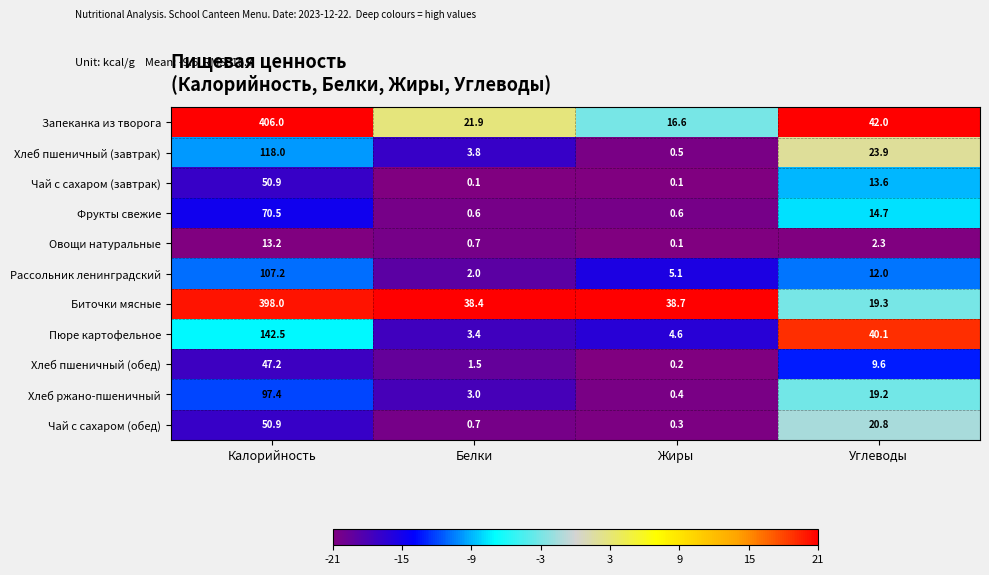

Which series has the widest spread of values?

Запеканка из творога